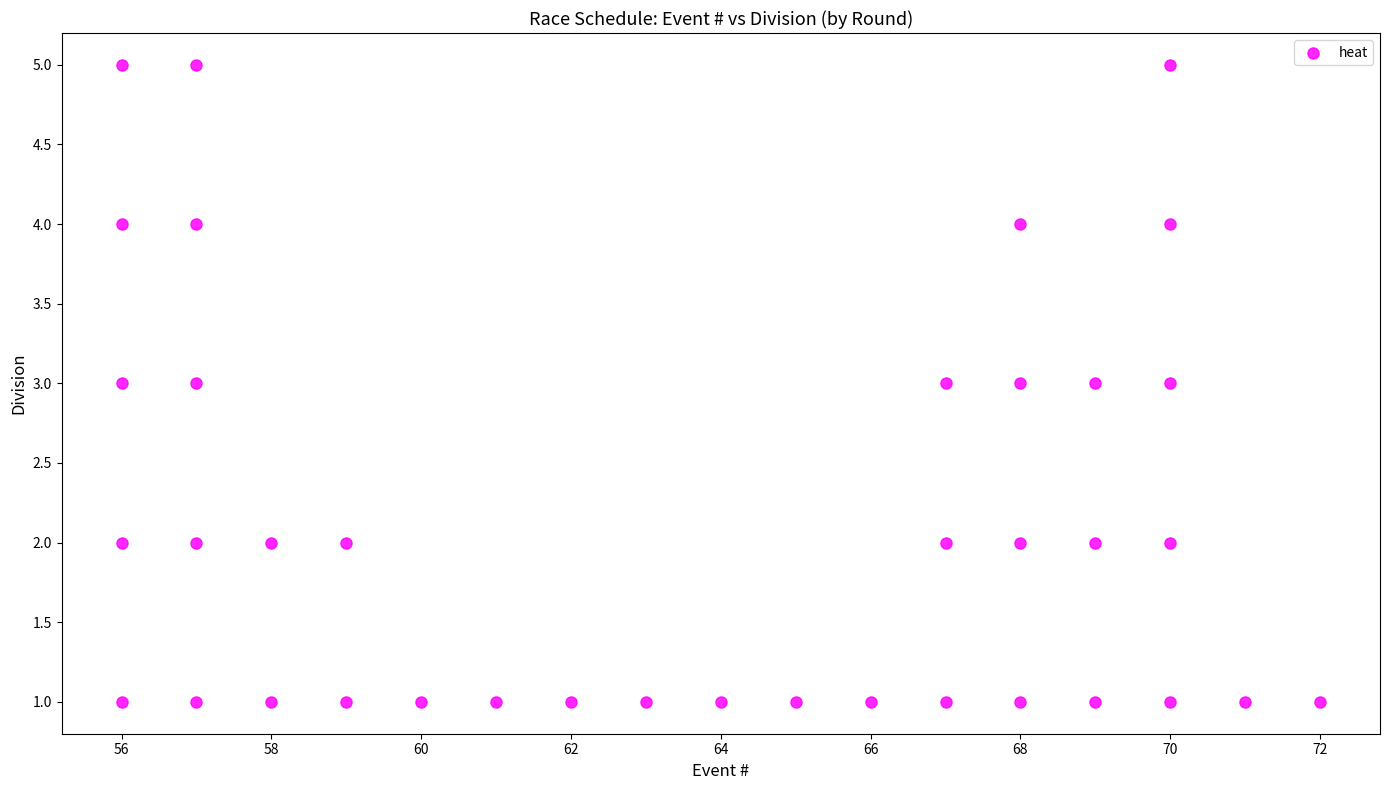

What is the range of Y values (max minus min)?

4